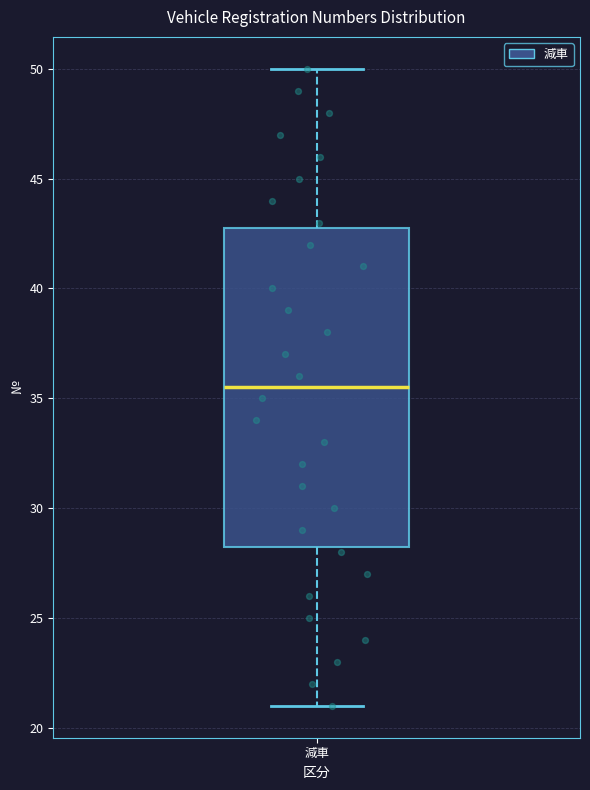

Where does the median line of the box for 減車 sit on the y-axis? The values are not printed on the chart, so give them approximately, as read against the axis.

35.5